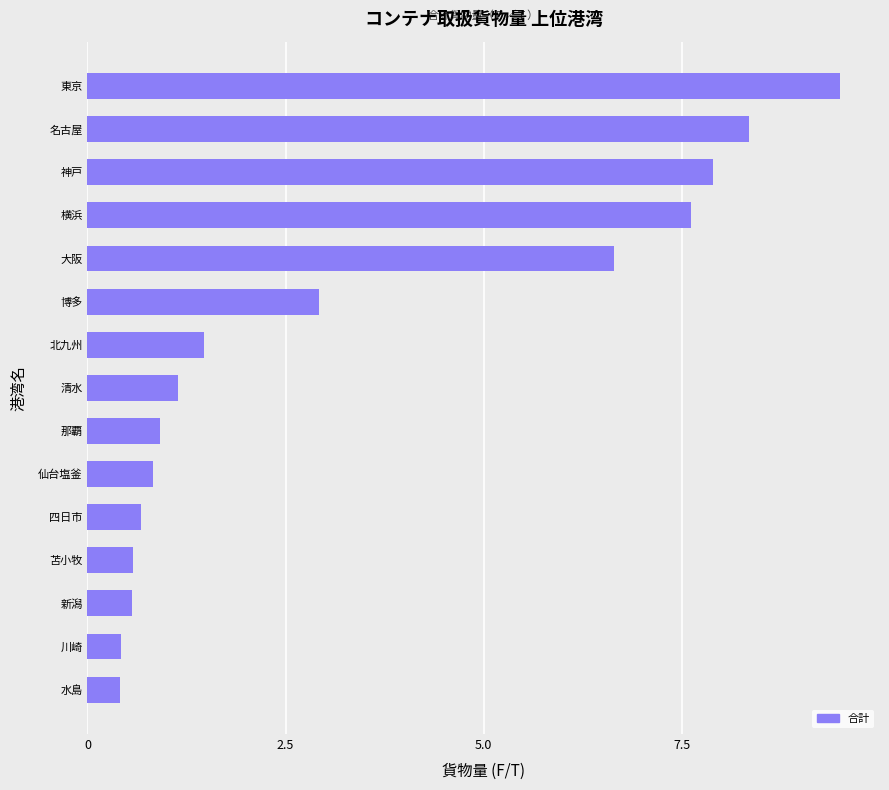

Reading top to bottom, list all the values displayed in this chart.

9.5	8.4	7.9	7.6	6.6	2.9	1.5	1.1	0.9	0.8	0.7	0.6	0.6	0.4	0.4